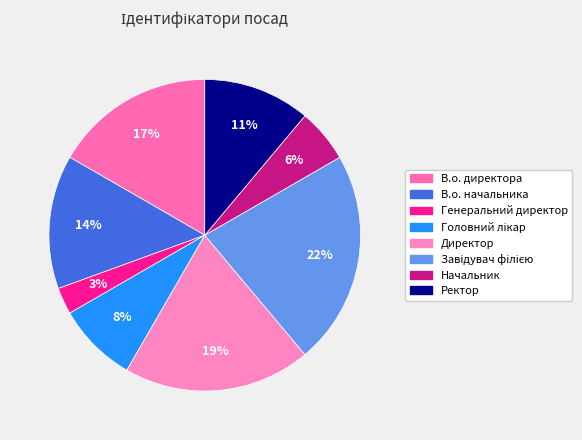

True or false: В.о. директора accounts for 27% of the total.

False